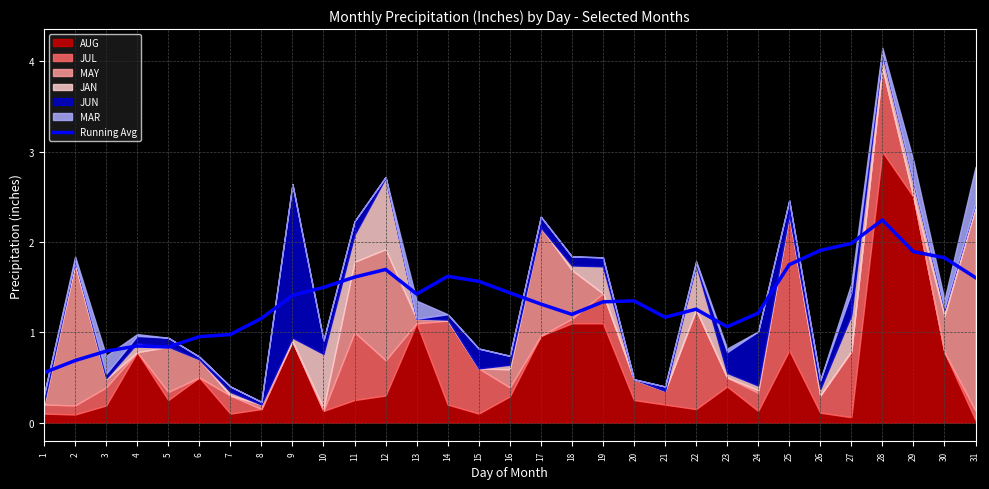

Count the number of values greater than 1.

24